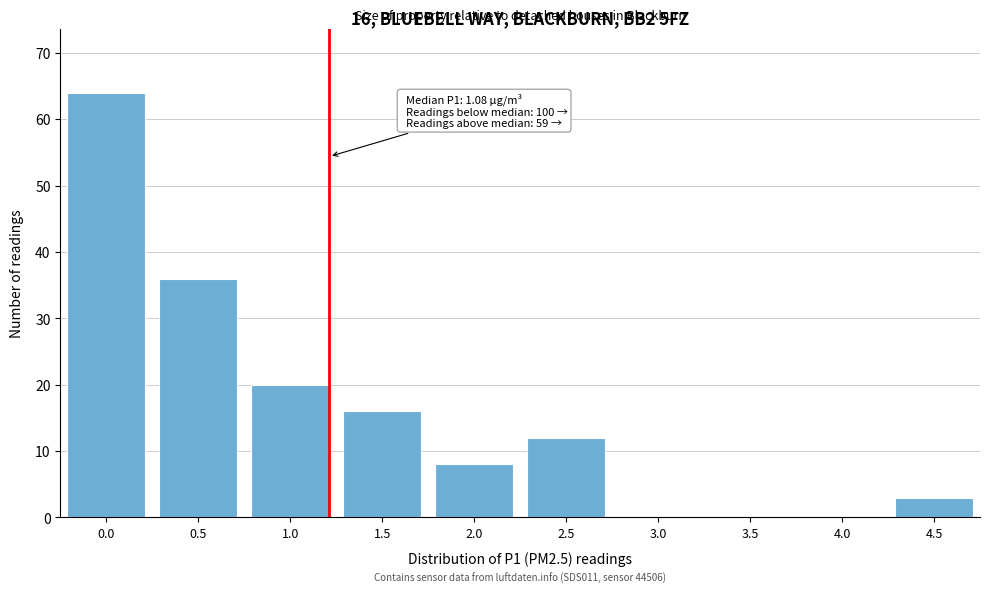

Reading left to right, transcribe all the data shown in this chart.

0.0=64	0.5=36	1.0=20	1.5=16	2.0=8	2.5=12	3.0=0	3.5=0	4.0=0	4.5=3